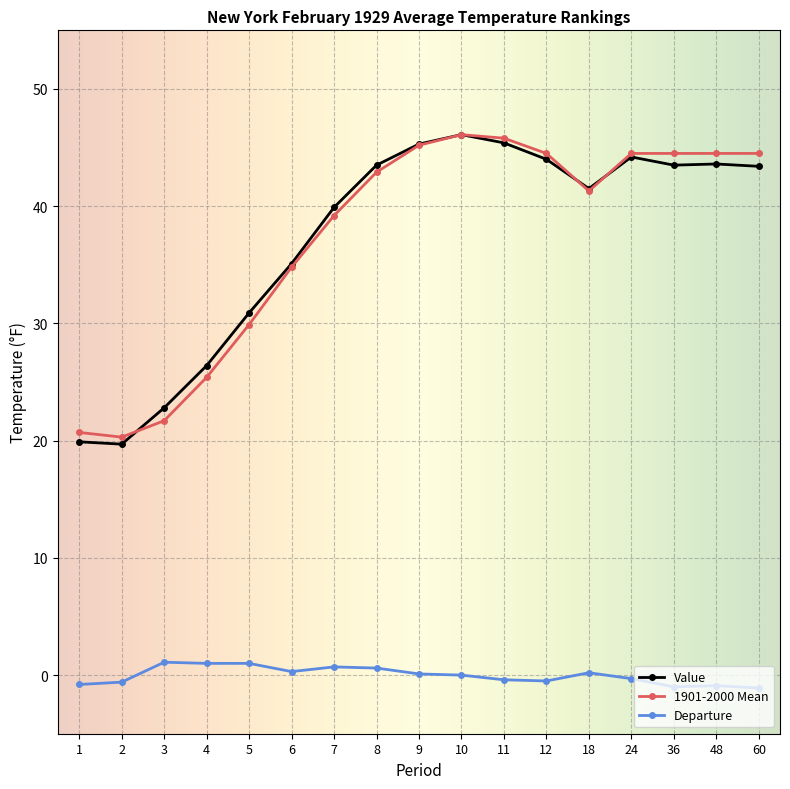

The 1901-2000 Mean series shows 17.7 at 24. True or false?

False